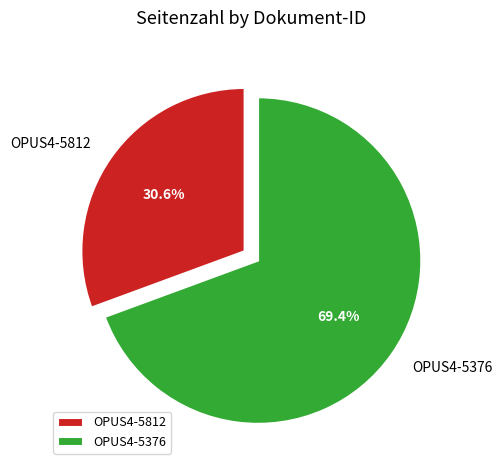

To the nearest percent, what percentage of the pie is OPUS4-5376?

69%